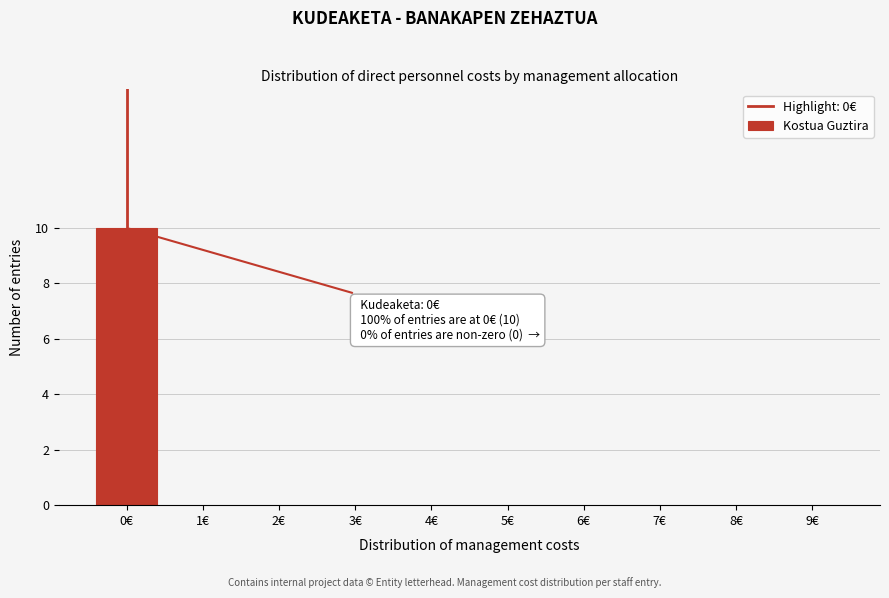

Reading left to right, what are all the values shown in this chart?

0€=10	1€=0	2€=0	3€=0	4€=0	5€=0	6€=0	7€=0	8€=0	9€=0